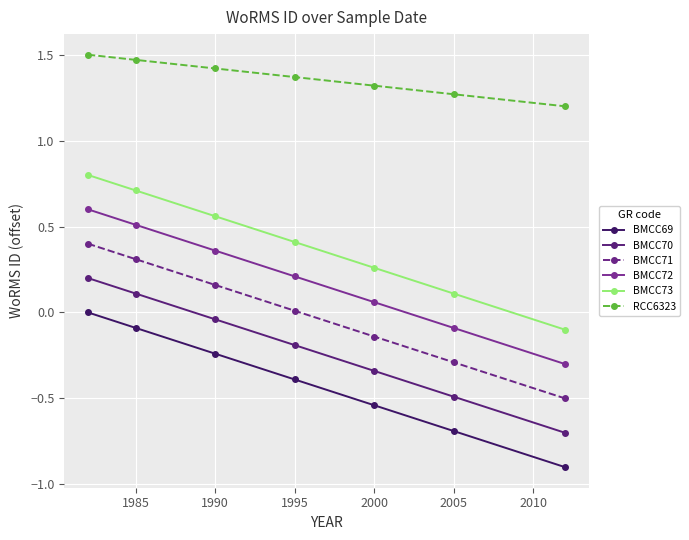

Does the chart have visible grid lines?

Yes